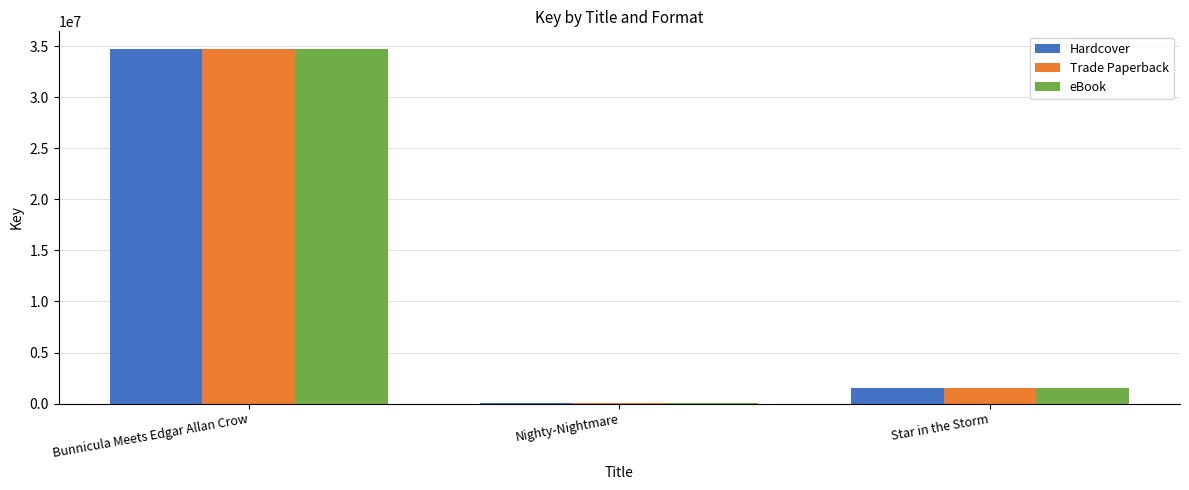

Reading right to left, extract all data points from this chart.

Hardcover: Star in the Storm=1489984	Nighty-Nightmare=6633	Bunnicula Meets Edgar Allan Crow=34732792
Trade Paperback: Star in the Storm=1489984	Nighty-Nightmare=6633	Bunnicula Meets Edgar Allan Crow=34732792
eBook: Star in the Storm=1489984	Nighty-Nightmare=6633	Bunnicula Meets Edgar Allan Crow=34732792